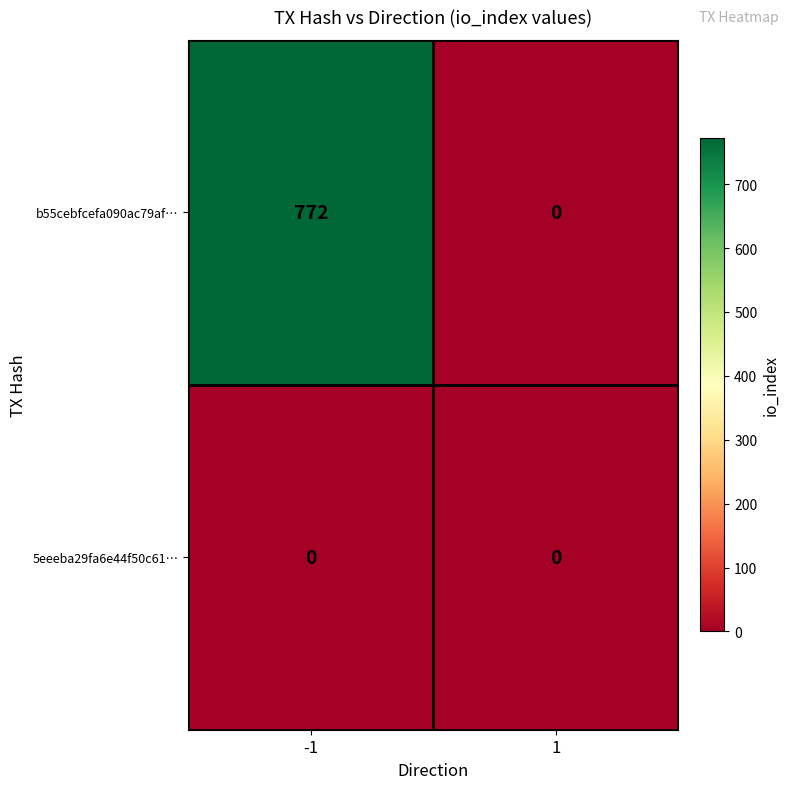

The b55cebfcefa090ac79af… series shows 0 at 1. True or false?

True